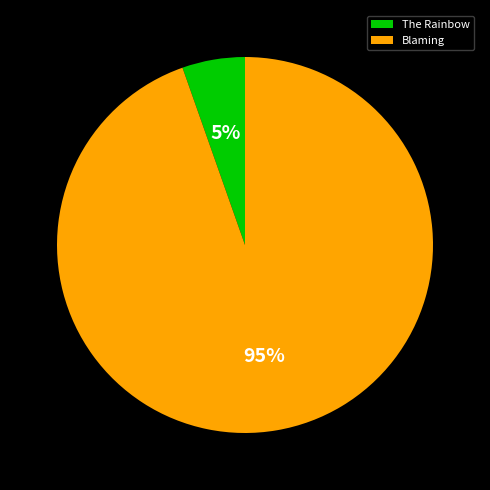

Which slice is the smallest?

The Rainbow